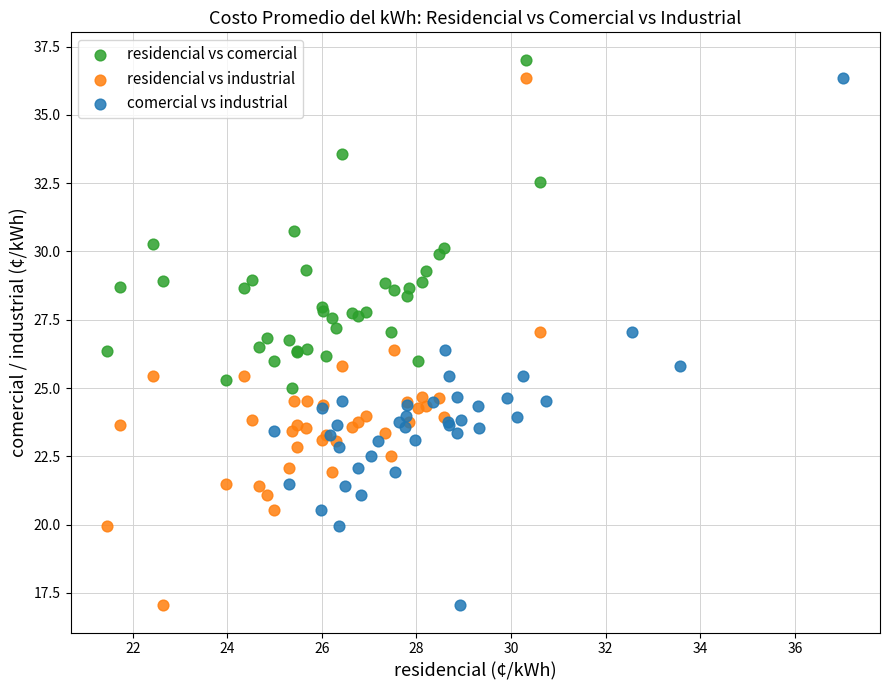

What are all the series names shown in the legend?

residencial vs comercial, residencial vs industrial, comercial vs industrial